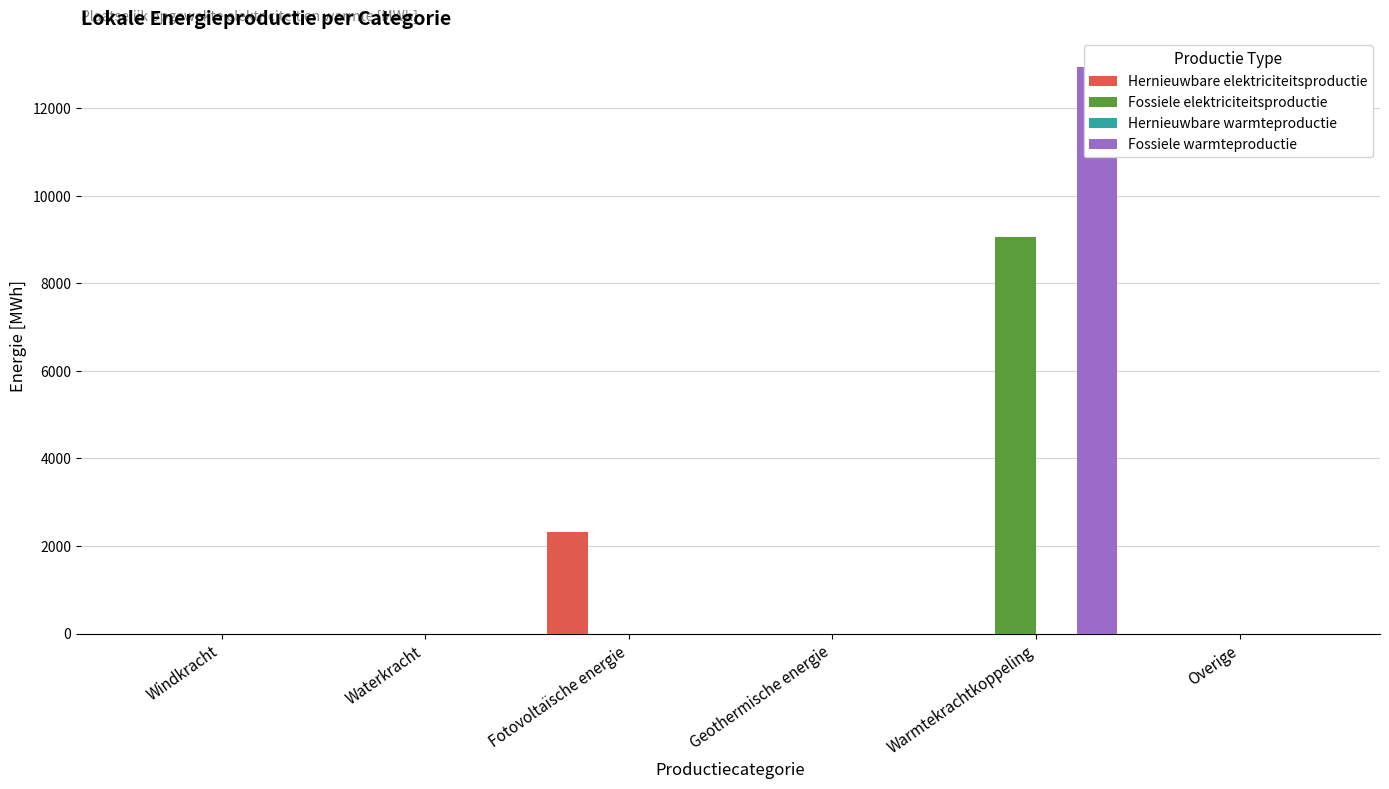

The value of Fossiele elektriciteitsproductie at Waterkracht is 0.0. True or false?

True